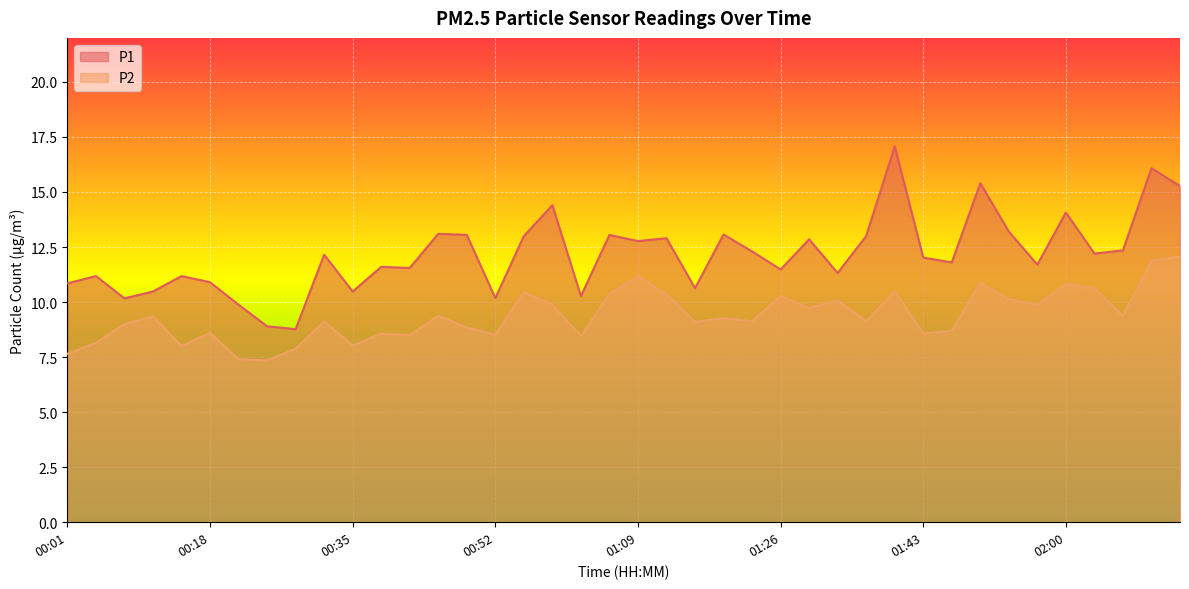

Reading left to right, list all the values displayed in this chart.

P1: 00:01=10.8	00:05=11.2	00:08=10.2	00:11=10.5	00:15=11.2	00:18=10.9	00:22=9.9	00:25=8.9	00:28=8.8	00:32=12.2	00:35=10.5	00:38=11.6	00:42=11.6	00:45=13.1	00:48=13.1	00:52=10.2	00:55=13.0	00:59=14.4	01:02=10.3	01:05=13.1	01:09=12.8	01:12=12.9	01:16=10.6	01:19=13.1	01:22=12.3	01:26=11.5	01:29=12.8	01:33=11.3	01:36=13.0	01:40=17.1	01:43=12.0	01:46=11.8	01:50=15.4	01:53=13.2	01:56=11.7	02:00=14.1	02:03=12.2	02:06=12.3	02:10=16.1	02:13=15.3
P2: 00:01=7.7	00:05=8.2	00:08=9.0	00:11=9.3	00:15=8.0	00:18=8.6	00:22=7.4	00:25=7.3	00:28=7.9	00:32=9.1	00:35=8.0	00:38=8.6	00:42=8.5	00:45=9.4	00:48=8.8	00:52=8.5	00:55=10.4	00:59=9.9	01:02=8.4	01:05=10.4	01:09=11.2	01:12=10.3	01:16=9.1	01:19=9.3	01:22=9.1	01:26=10.3	01:29=9.7	01:33=10.1	01:36=9.1	01:40=10.5	01:43=8.6	01:46=8.7	01:50=10.9	01:53=10.1	01:56=9.9	02:00=10.8	02:03=10.6	02:06=9.4	02:10=11.9	02:13=12.1